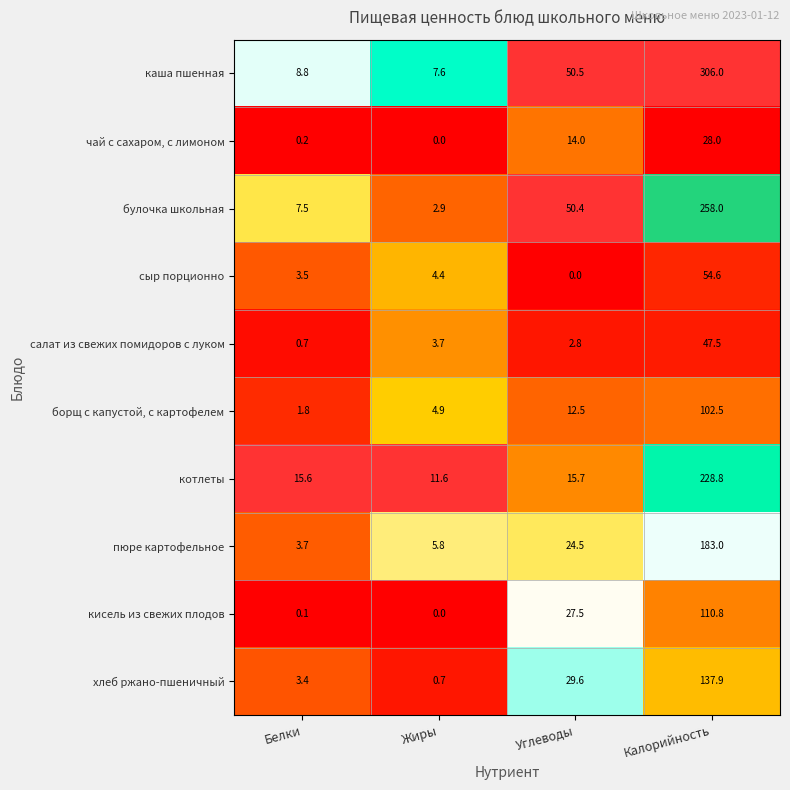

What is the total value across all series at Углеводы?

227.5